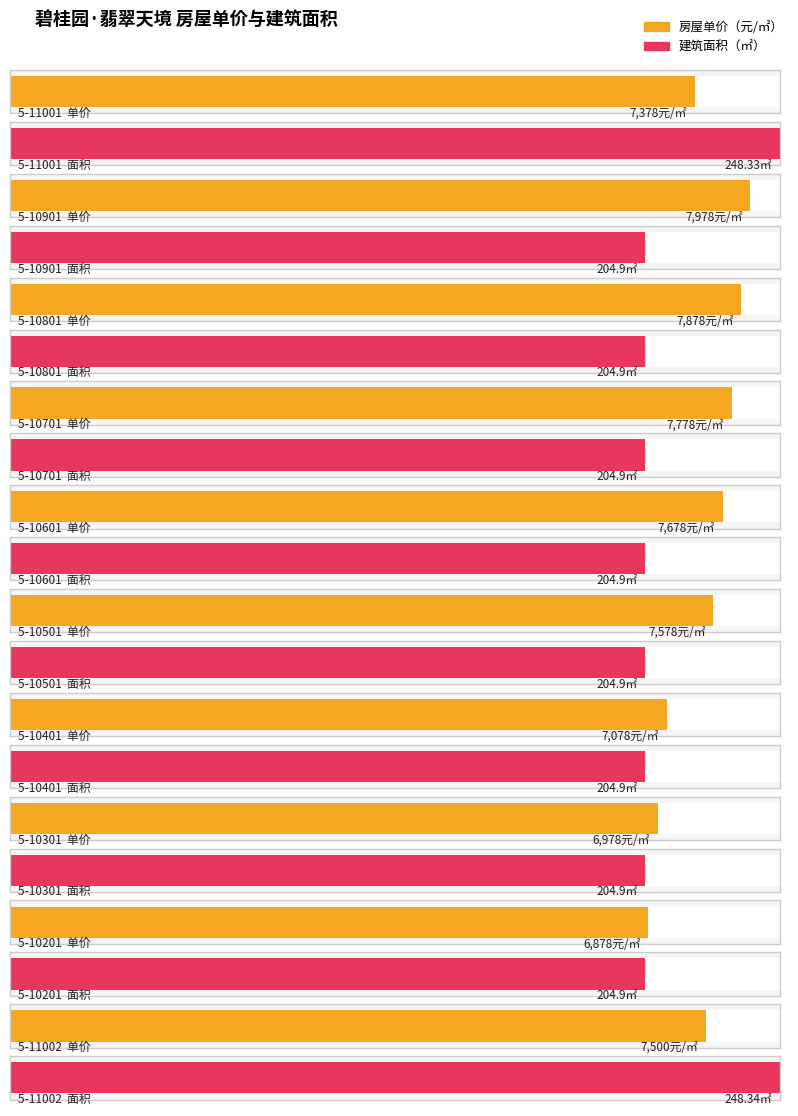

At which label is 房屋单价（毛坯，元/㎡） closest to 7587?

5-10501